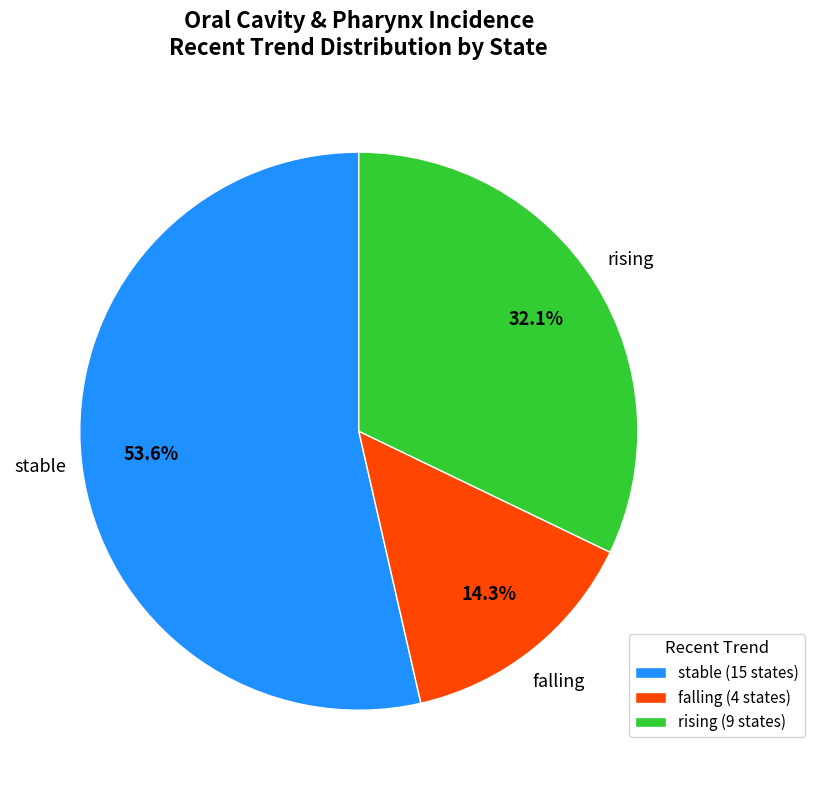

Approximately how many times larger is the value at falling (4 states) compared to rising (9 states)?

0.4